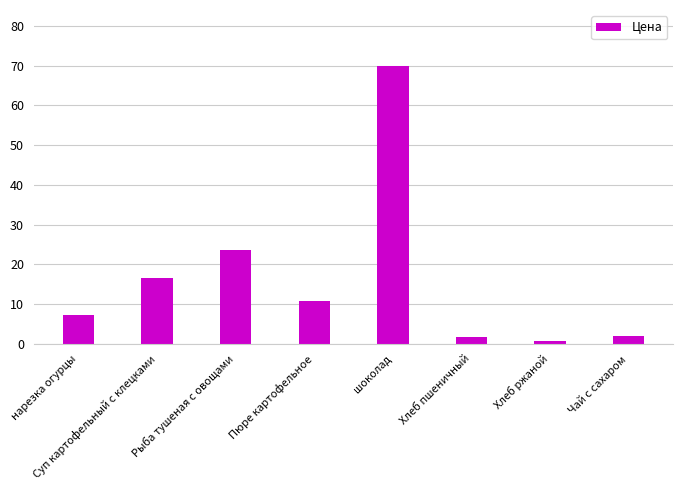

What is the average value?

16.6